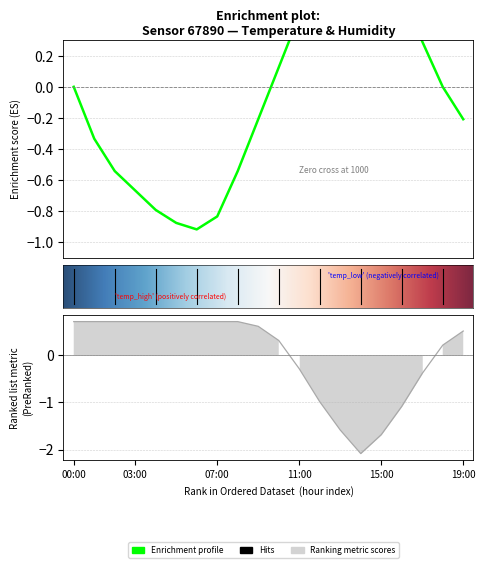

Which label corresponds to the smallest value in the chart?

14:00